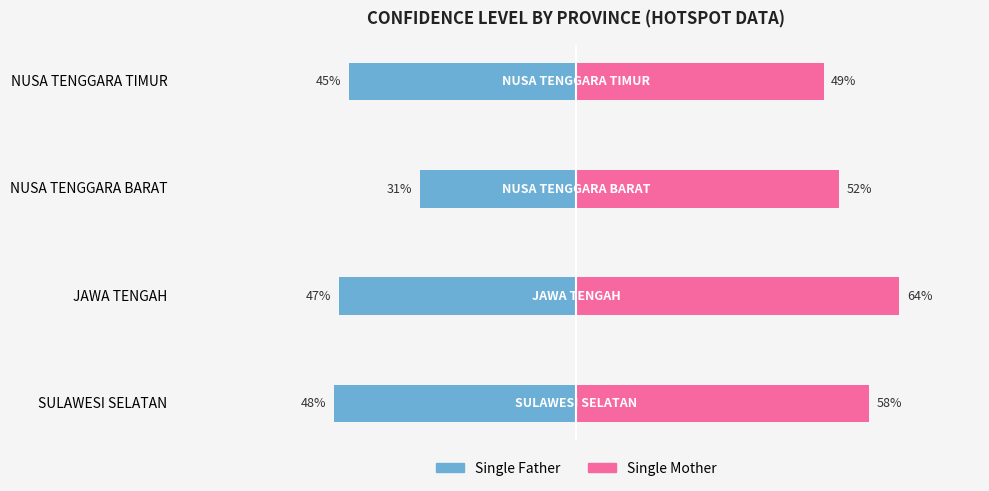

Which has a higher value, SULAWESI SELATAN or NUSA TENGGARA TIMUR?

NUSA TENGGARA TIMUR